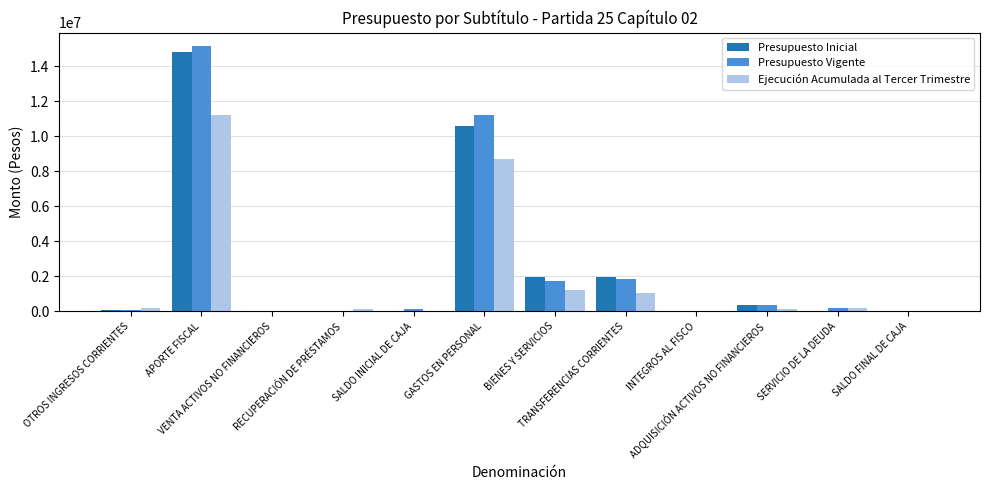

What is the greatest value displayed?

15157006